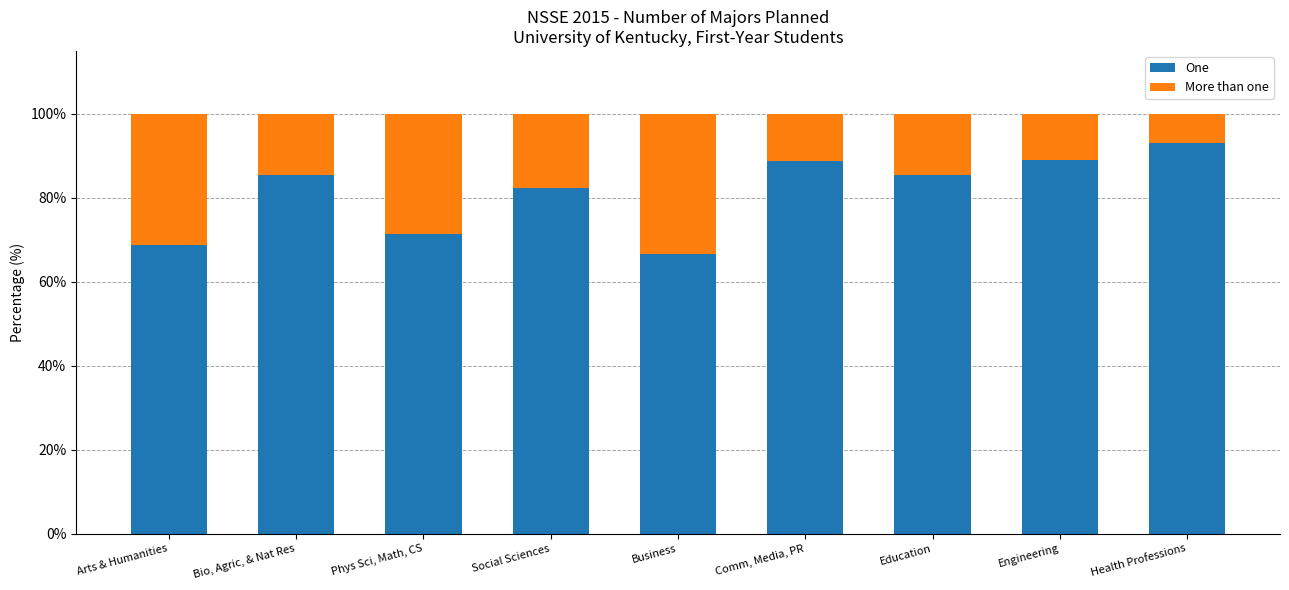

What is the minimum value for One?

66.7